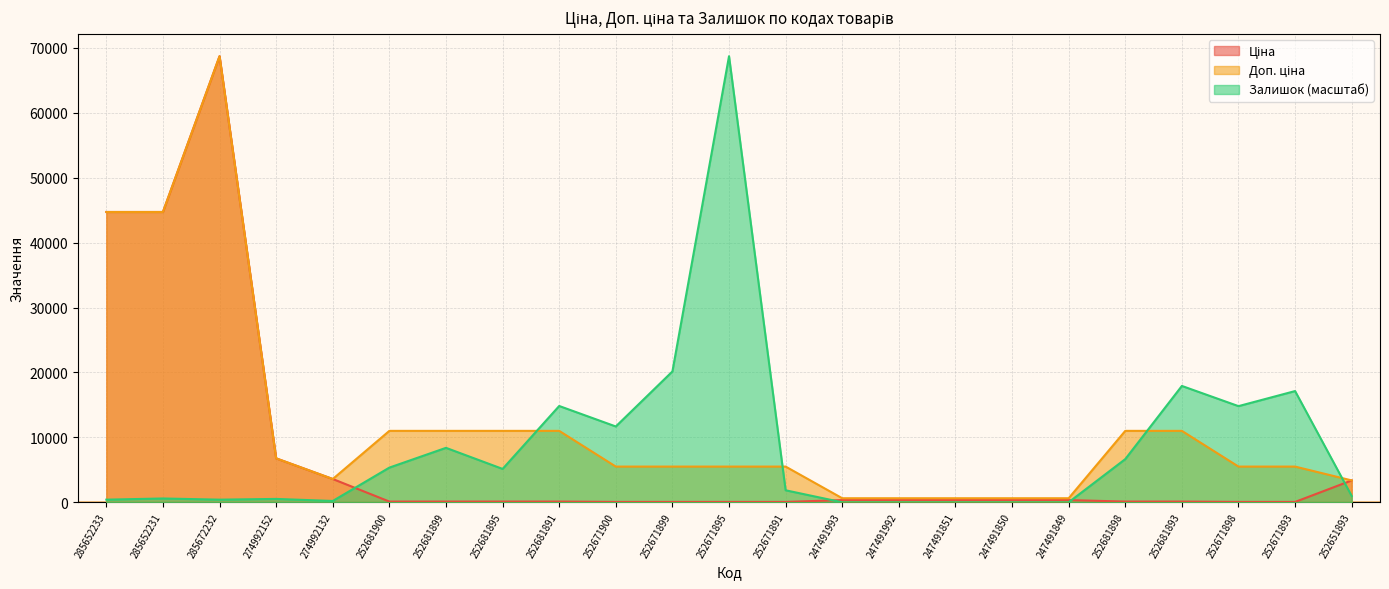

What is the maximum value for Залишок?

68732.9